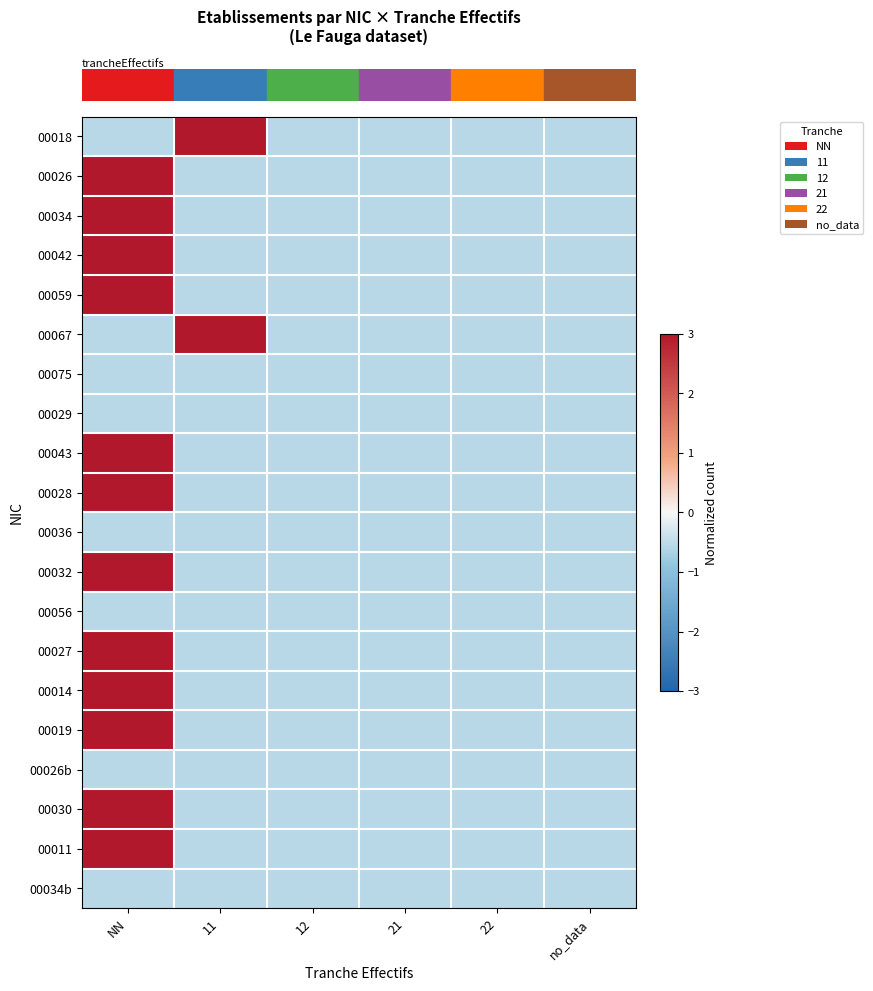

At how many categories does at least one series exceed 1?

2